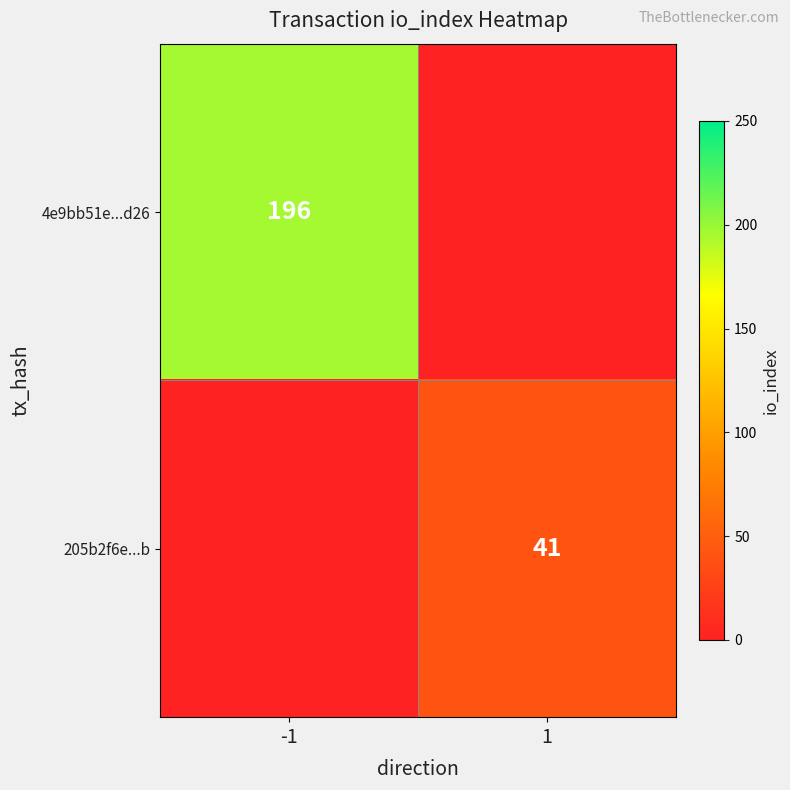

Is it true that 4e9bb51e...d26 equals 196 at -1?

True